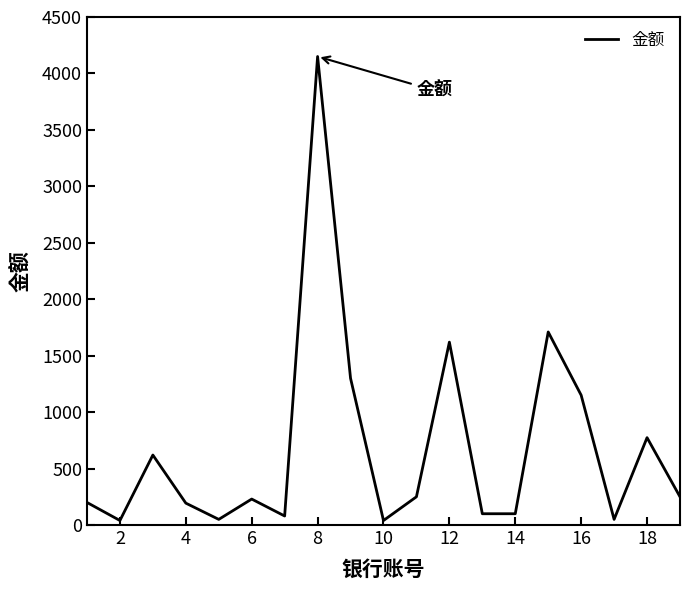

What is the maximum value shown in the chart?

4150